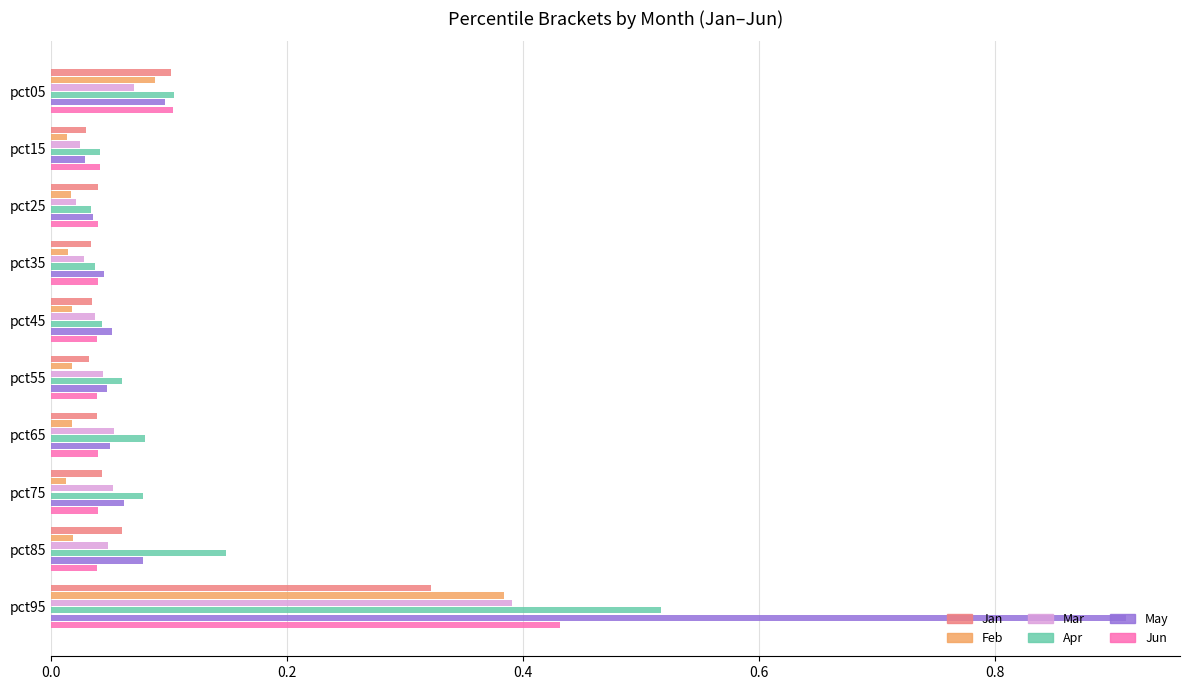

True or false: Apr has a value of 0.1 at pct85.

True